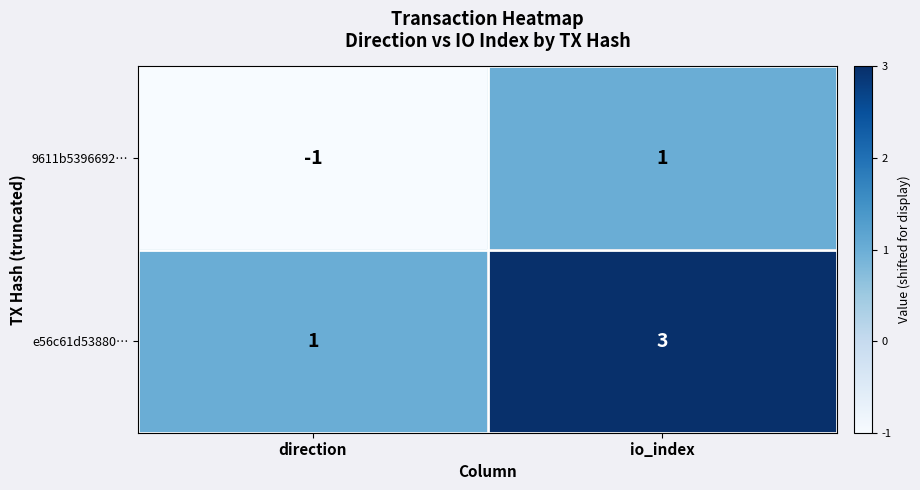

What is the maximum value for e56c61d53880…?

3